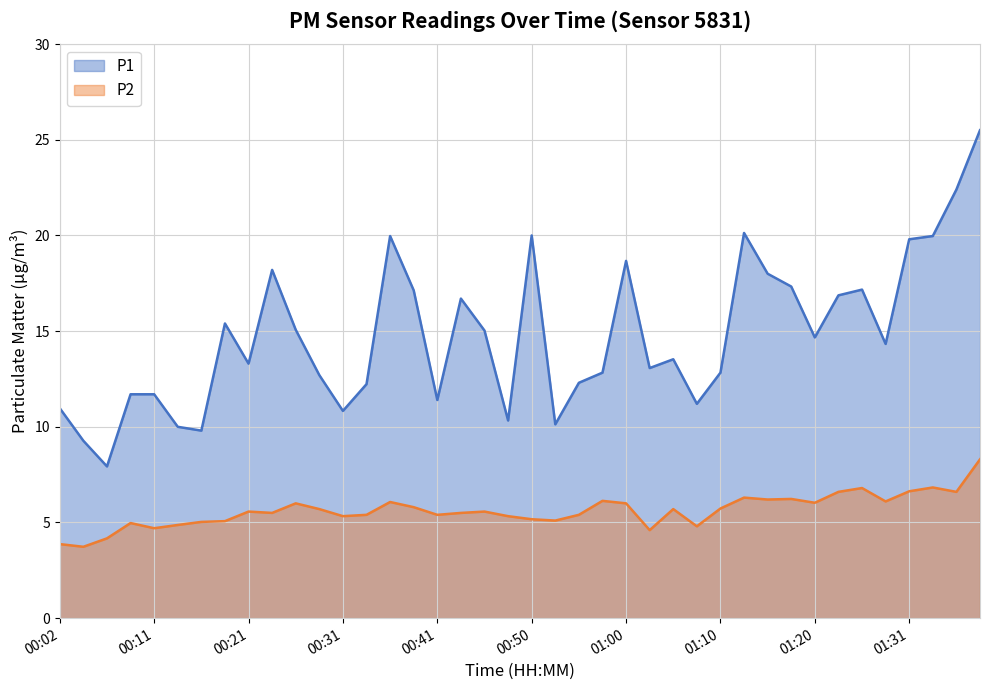

True or false: P1 and P2 intersect in this chart.

False